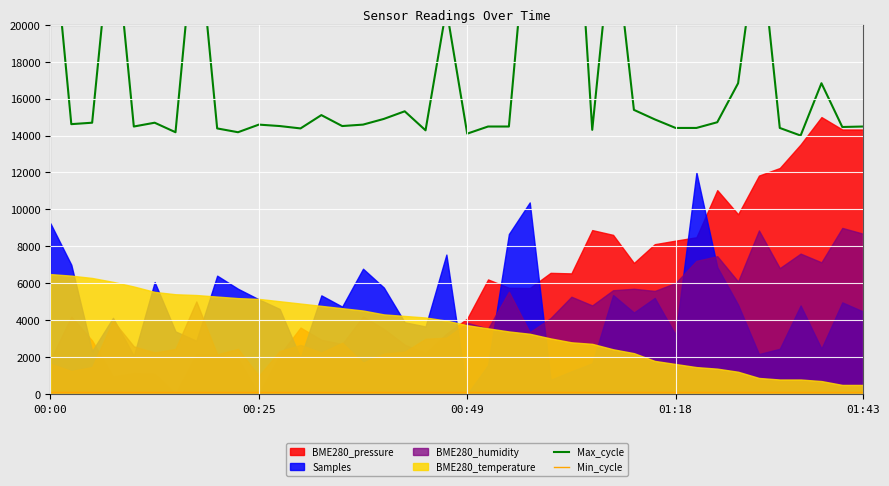

Does the chart display data point markers on the line(s)?

No